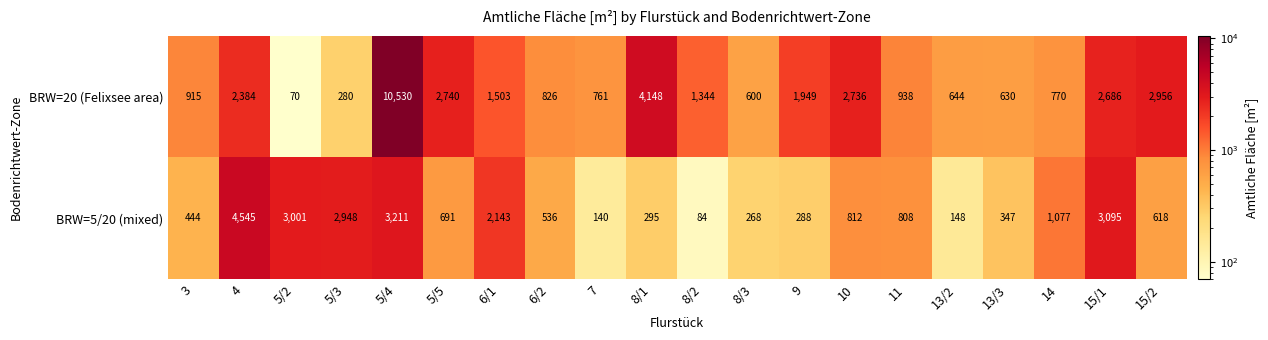

The BRW=20 (Felixsee area) series shows 600 at 8/3. True or false?

True